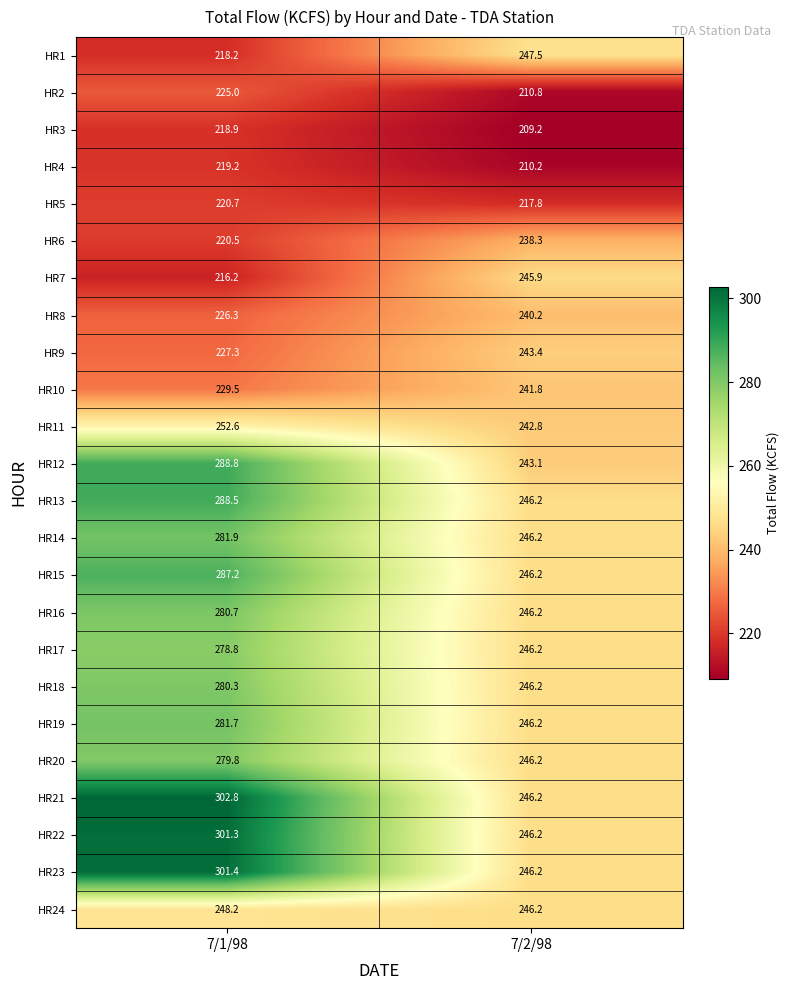

True or false: HR23 has a value of 246.2 at 7/2/98.

True